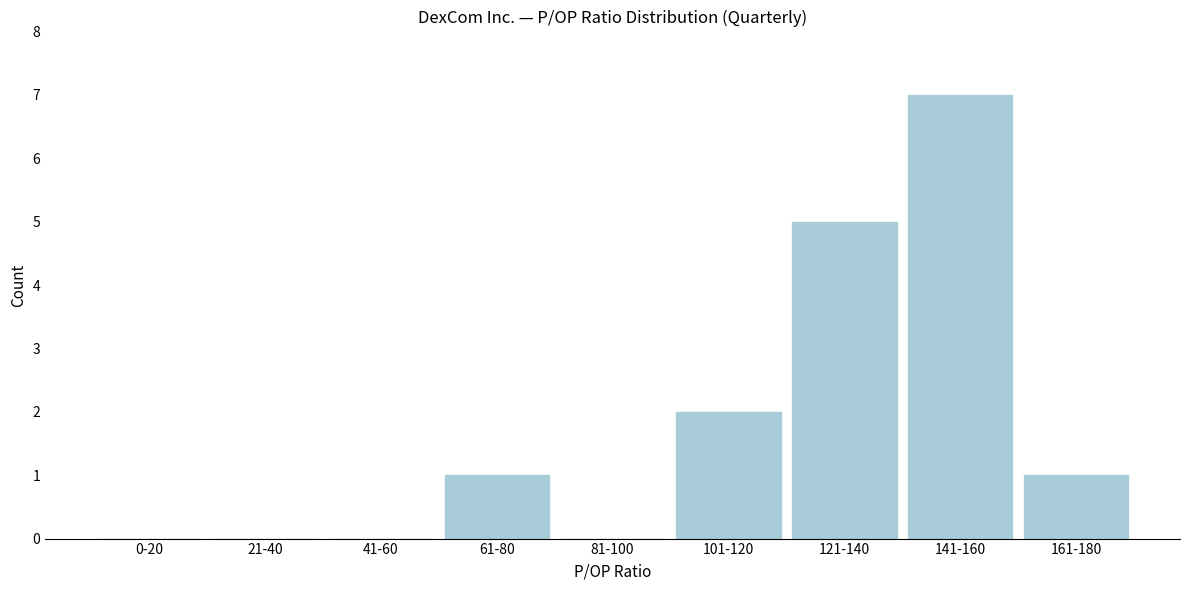

Reading right to left, extract all data points from this chart.

161-180=1	141-160=7	121-140=5	101-120=2	81-100=0	61-80=1	41-60=0	21-40=0	0-20=0